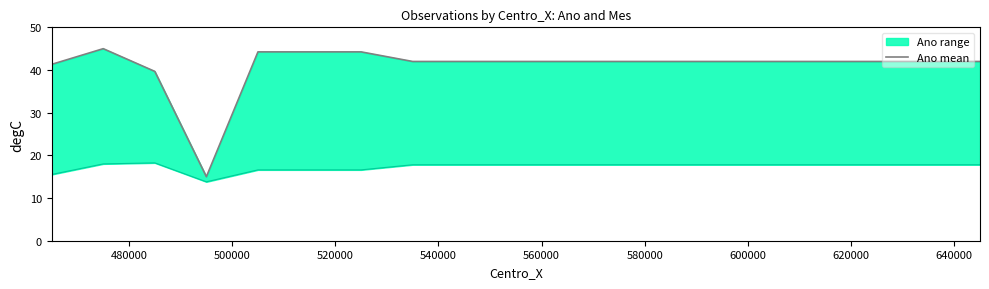

Which category has the highest value across all series?

480000